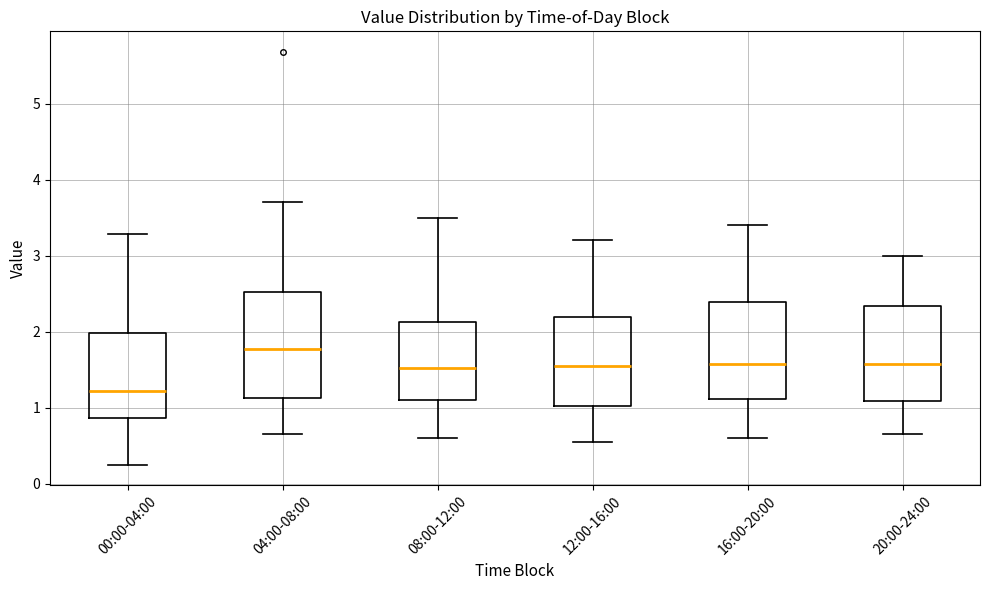

Reading left to right, transcribe this box plot: for each box, give where its median line is, the range the box spans, and where its two whiskers end, as read against the y-axis. The values are not printed on the chart, so give them approximately, as read against the axis.

00:00-04:00: median 1.2, box 0.9 to 2.0, whiskers 0.3 to 3.3
04:00-08:00: median 1.8, box 1.1 to 2.5, whiskers 0.7 to 3.7
08:00-12:00: median 1.5, box 1.1 to 2.1, whiskers 0.6 to 3.5
12:00-16:00: median 1.6, box 1.0 to 2.2, whiskers 0.6 to 3.2
16:00-20:00: median 1.6, box 1.1 to 2.4, whiskers 0.6 to 3.4
20:00-24:00: median 1.6, box 1.1 to 2.3, whiskers 0.7 to 3.0